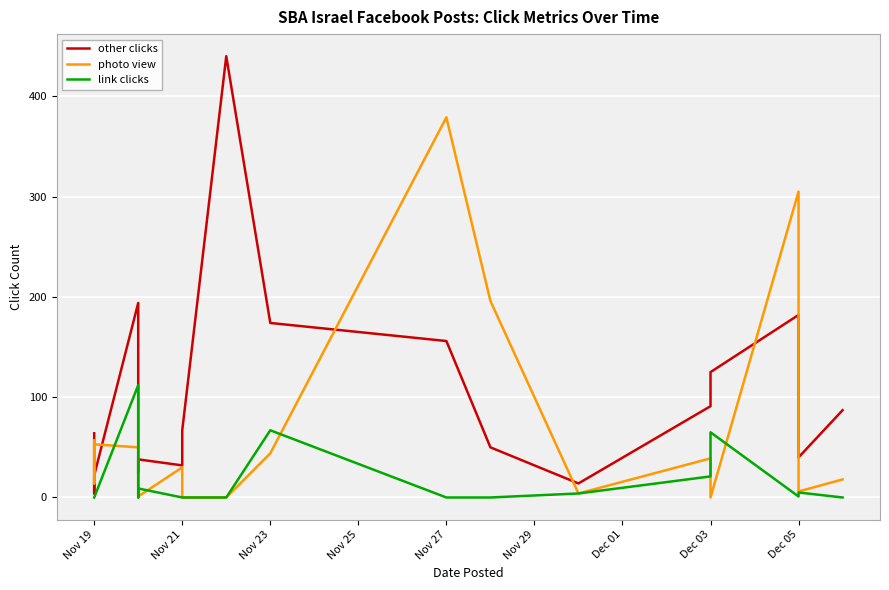

The value of link clicks at Nov 21 is 0. True or false?

True